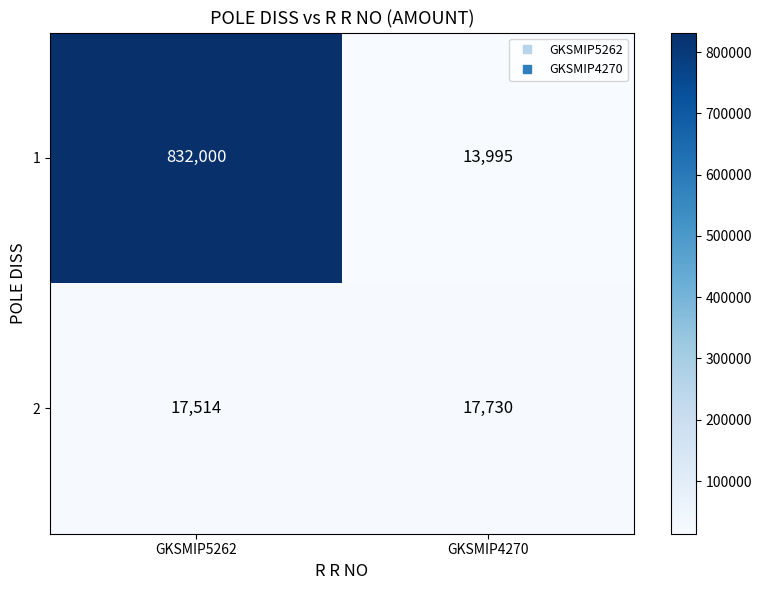

At which category is the sum across all series the highest?

GKSMIP5262